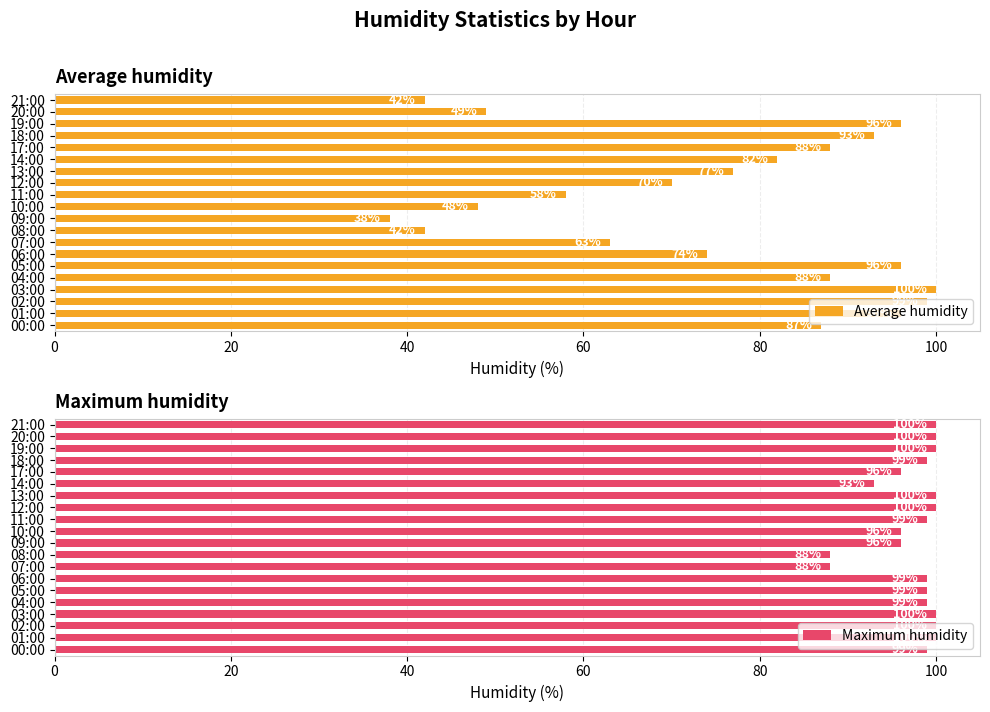

What value does the Maximum humidity series have at 09:00?

96